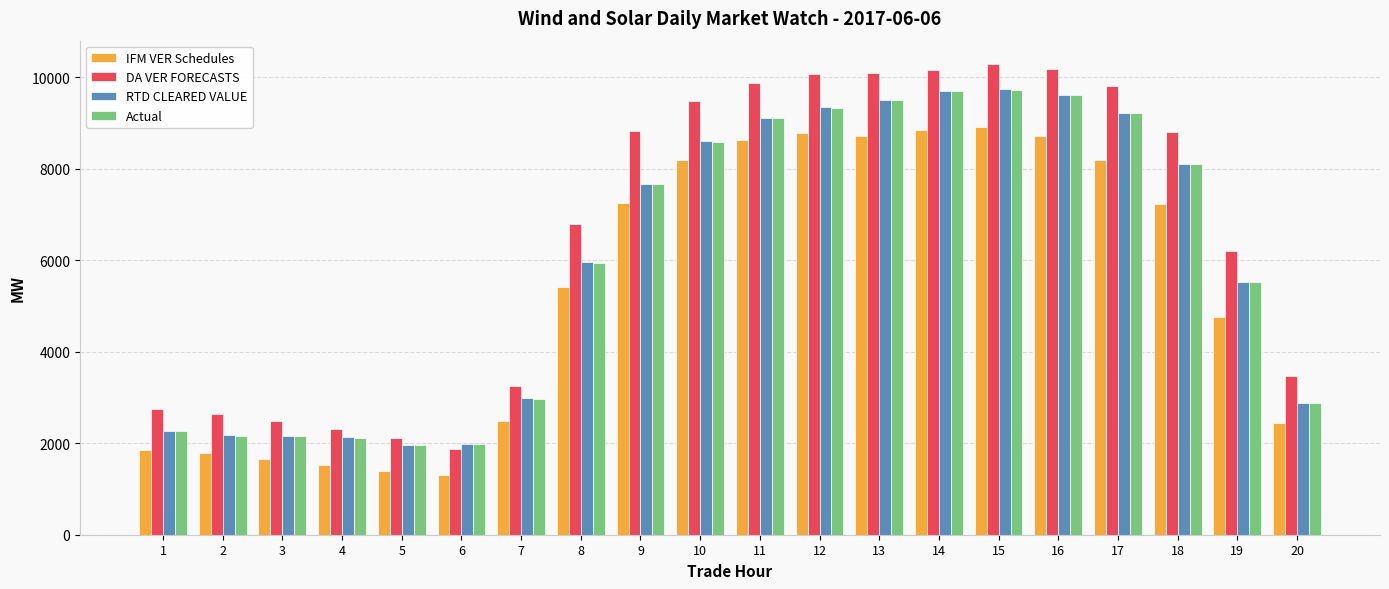

What is the sum of all DA VER FORECASTS values?

131385.9